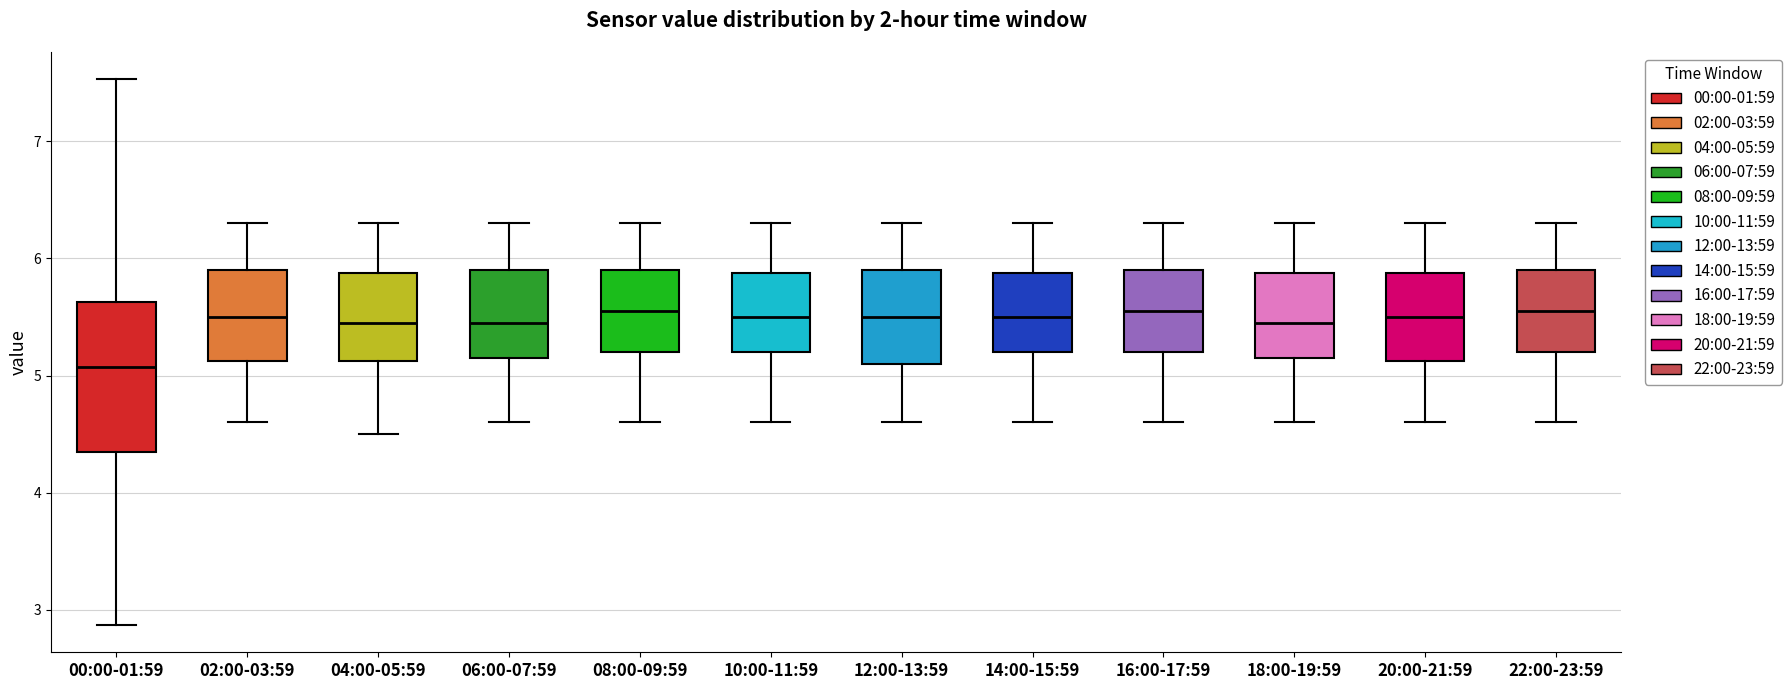

Where does the lower whisker of the box for 02:00-03:59 end on the y-axis? The values are not printed on the chart, so give them approximately, as read against the axis.

4.6